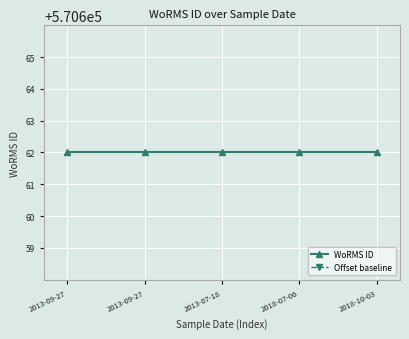

Reading left to right, what are all the values shown in this chart?

WoRMS ID: 570662	570662	570662	570662	570662
Offset baseline: 9	9	9	9	9